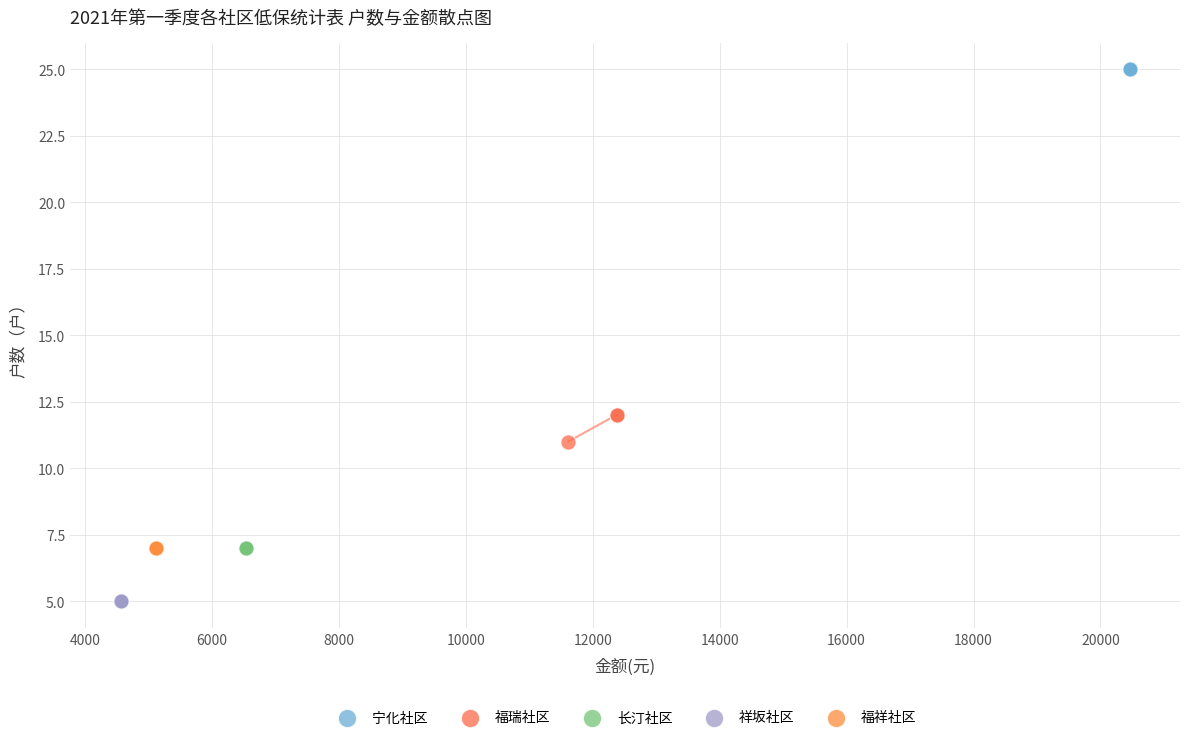

Which series reaches the minimum Y coordinate?

祥坂社区